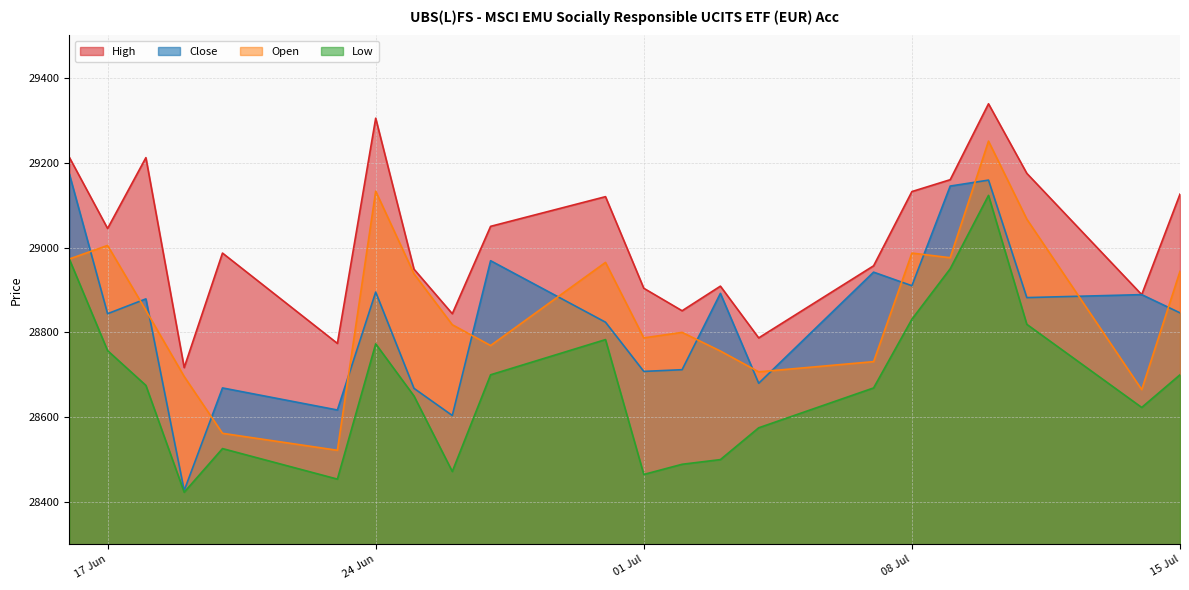

Reading left to right, transcribe all the data shown in this chart.

Open: 28973	29005	28852	28696	28562	28522	29133	28938	28818	28769	28965	28787	28800	28756	28707	28731	28987	28976	29251	29067	28665	28944
High: 29213	29045	29212	28717	28987	28774	29305	28949	28844	29050	29120	28904	28851	28909	28787	28957	29132	29160	29339	29175	28889	29126
Low: 28973	28757	28675	28423	28526	28454	28773	28650	28472	28700	28783	28465	28489	28500	28575	28669	28831	28950	29123	28819	28623	28700
Close: 29174	28844	28879	28427	28669	28617	28895	28668	28604	28969	28824	28708	28712	28892	28680	28942	28910	29145	29159	28882	28889	28846